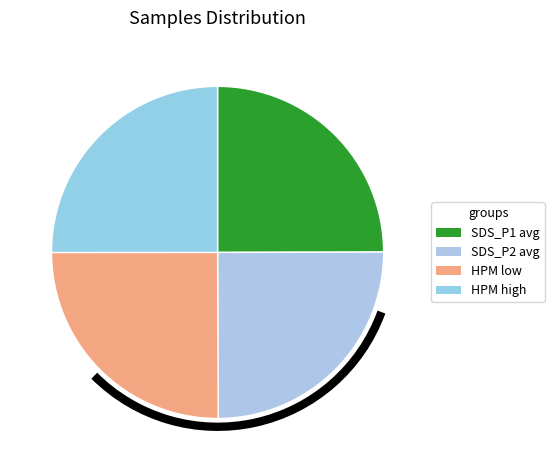

Does any single category account for the majority?

No